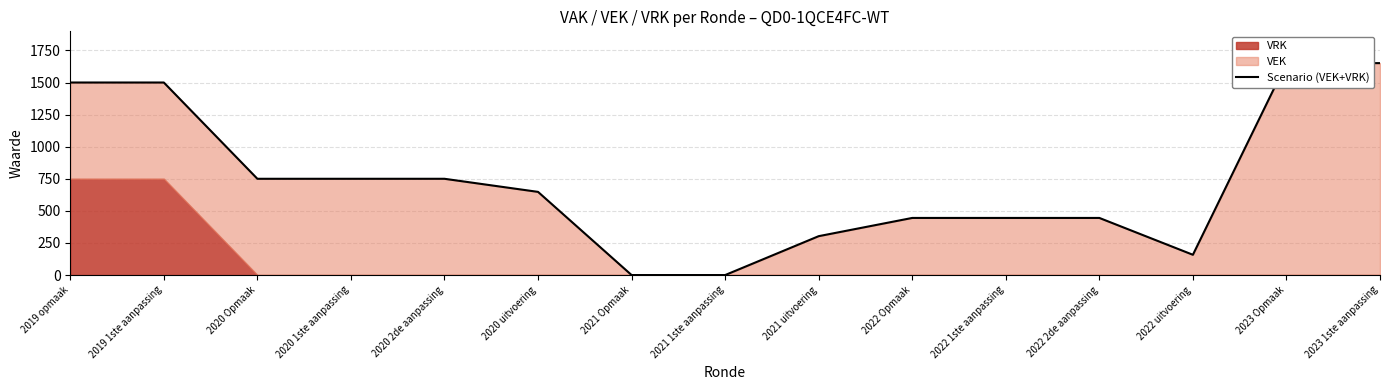

True or false: the data has more than 2 interior local peaks.

False